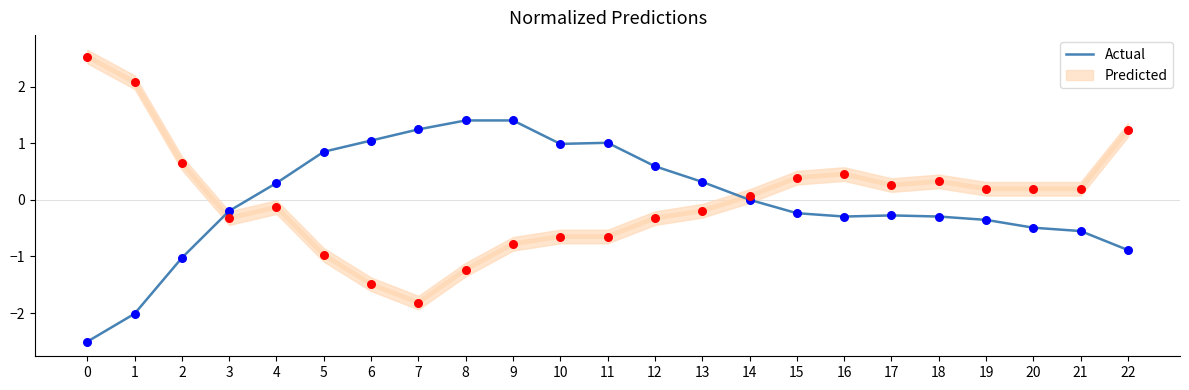

What is the change in value from 4 to 8?

+1.1